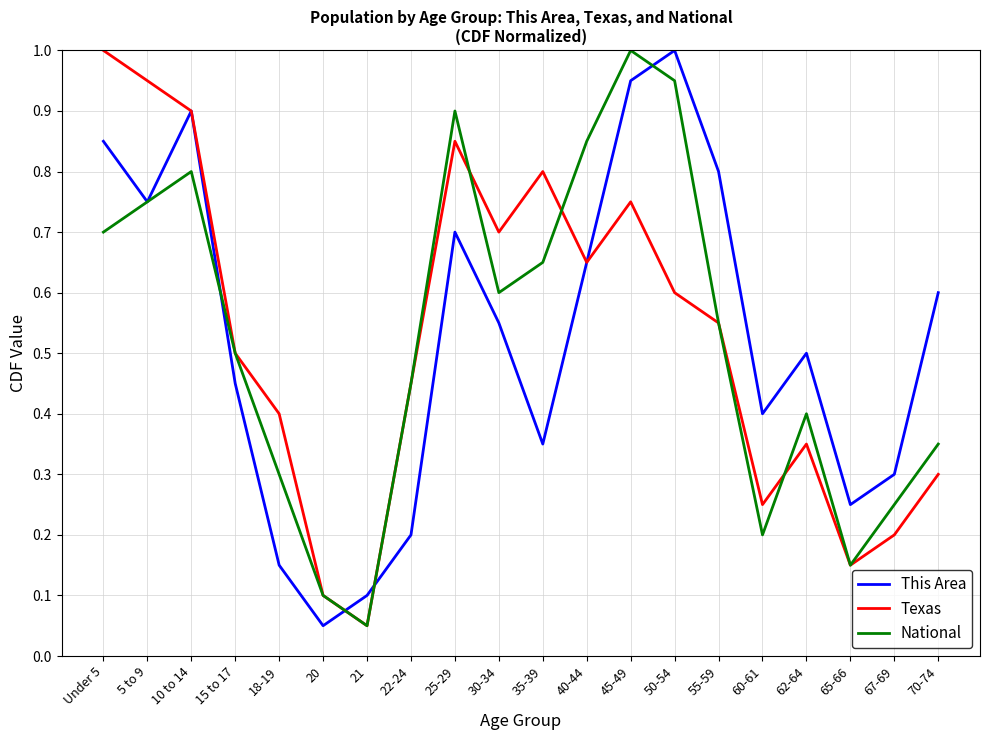

What position from the left is 18-19?

5